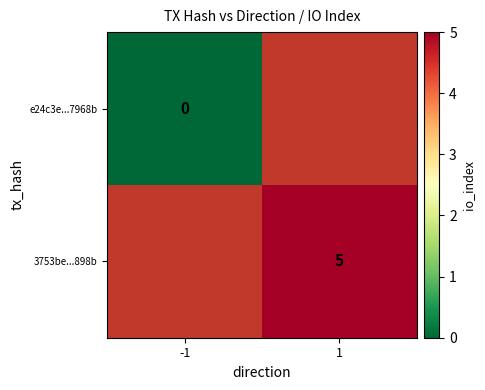

At how many categories does at least one series exceed 0?

1